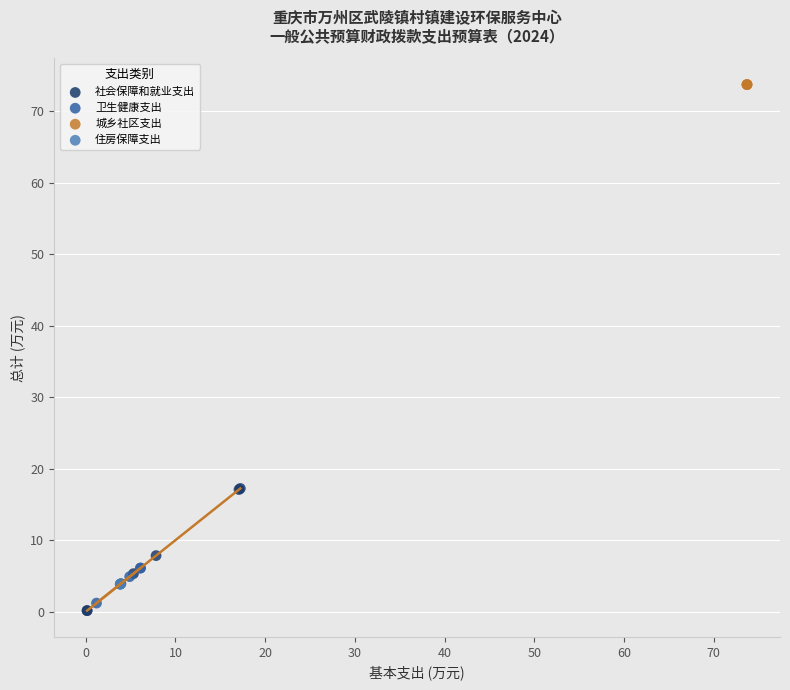

Which series contains the highest Y value?

城乡社区支出